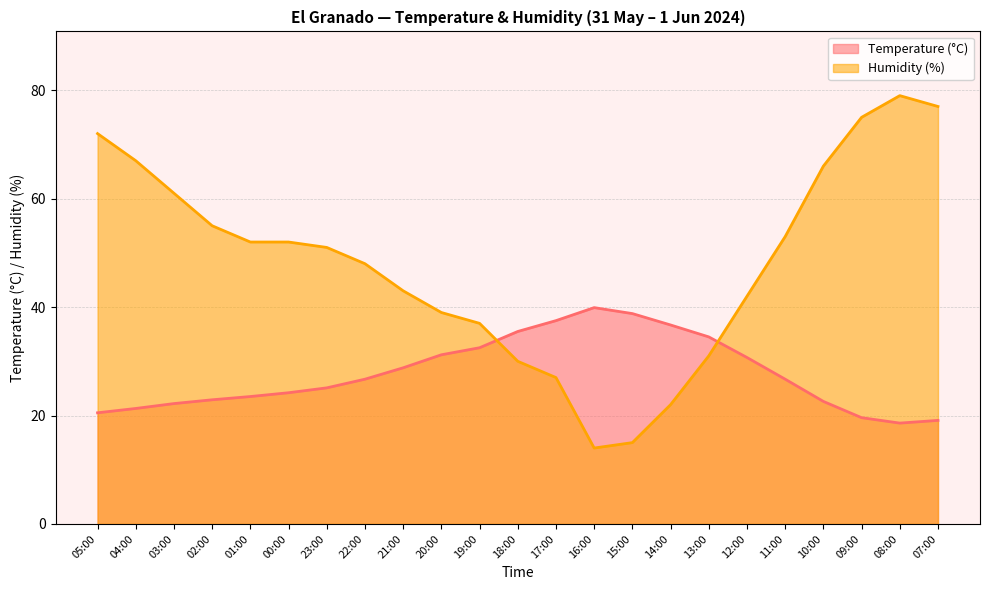

How many intersections are there between Humidity (%) and Temperature (°C)?

2